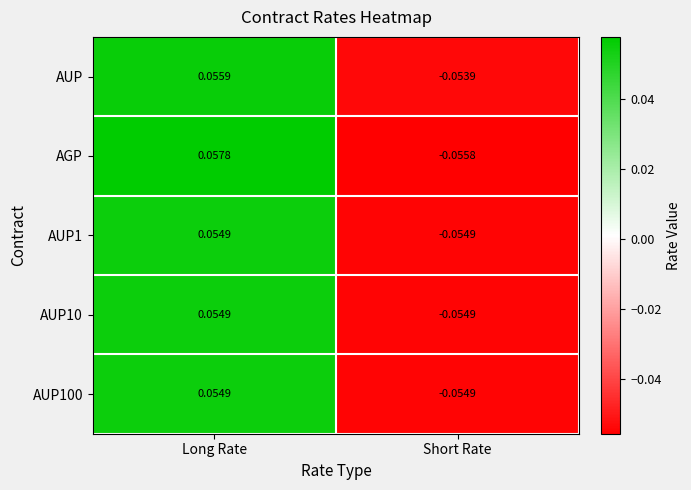

Count the number of categories in the chart.

2